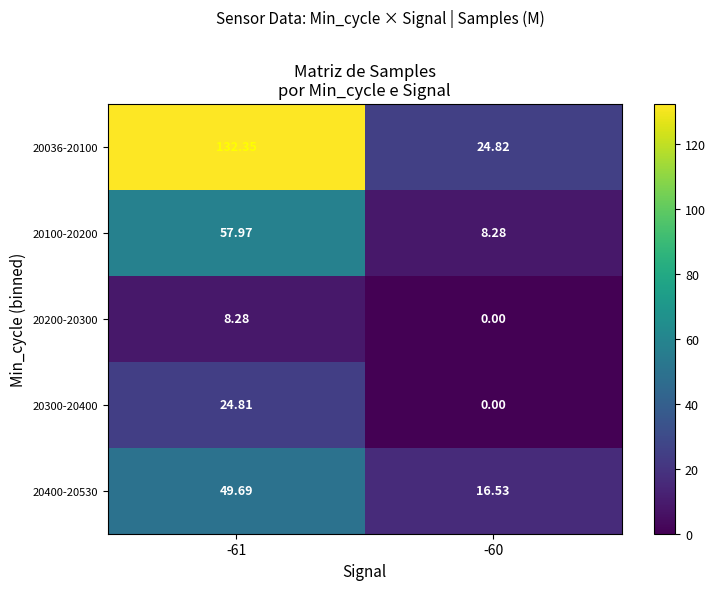

Is the value of 20100-20200 at -60 greater than the value of 20400-20530 at -60?

No